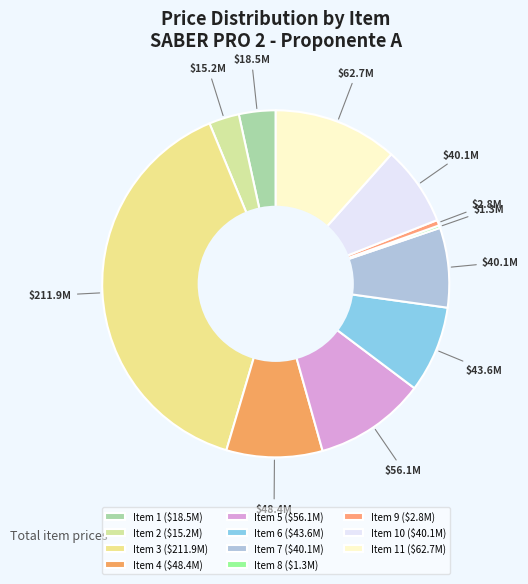

Is there a majority slice in this chart?

No